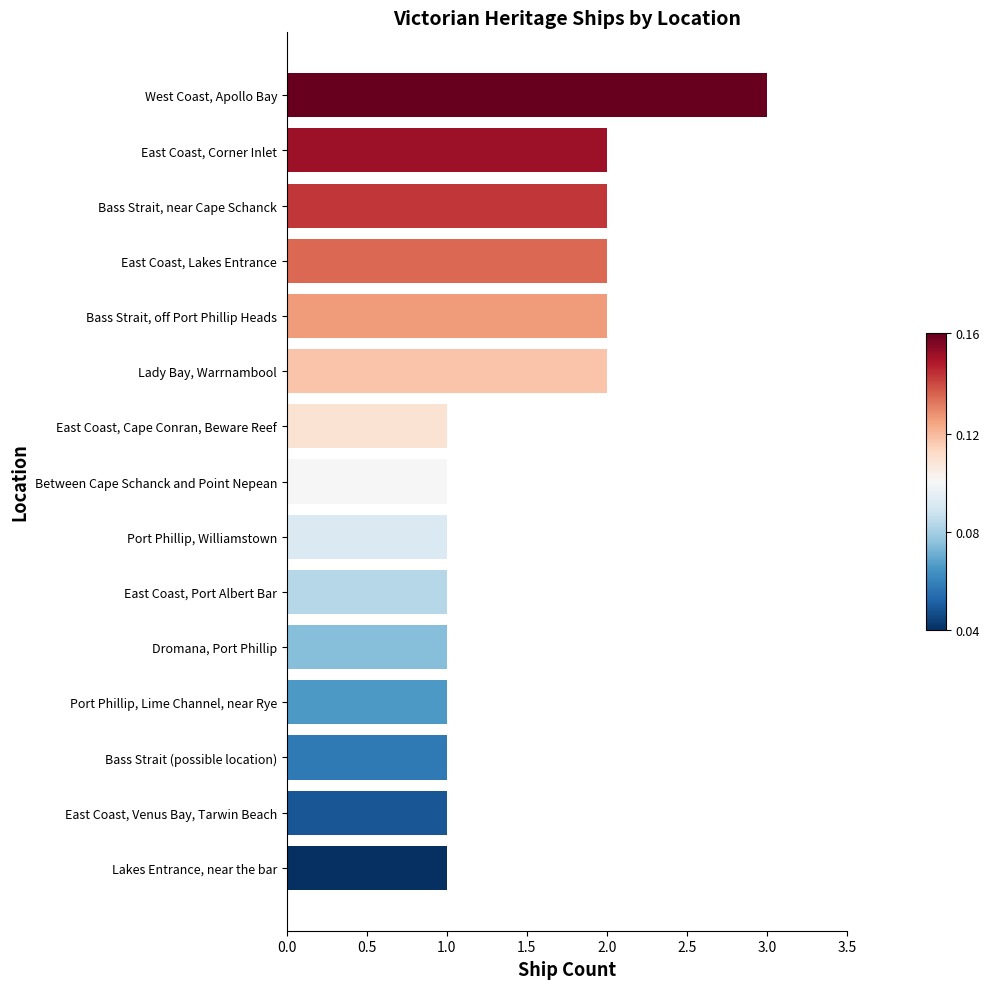

Which category has the highest value across all series?

West Coast, Apollo Bay